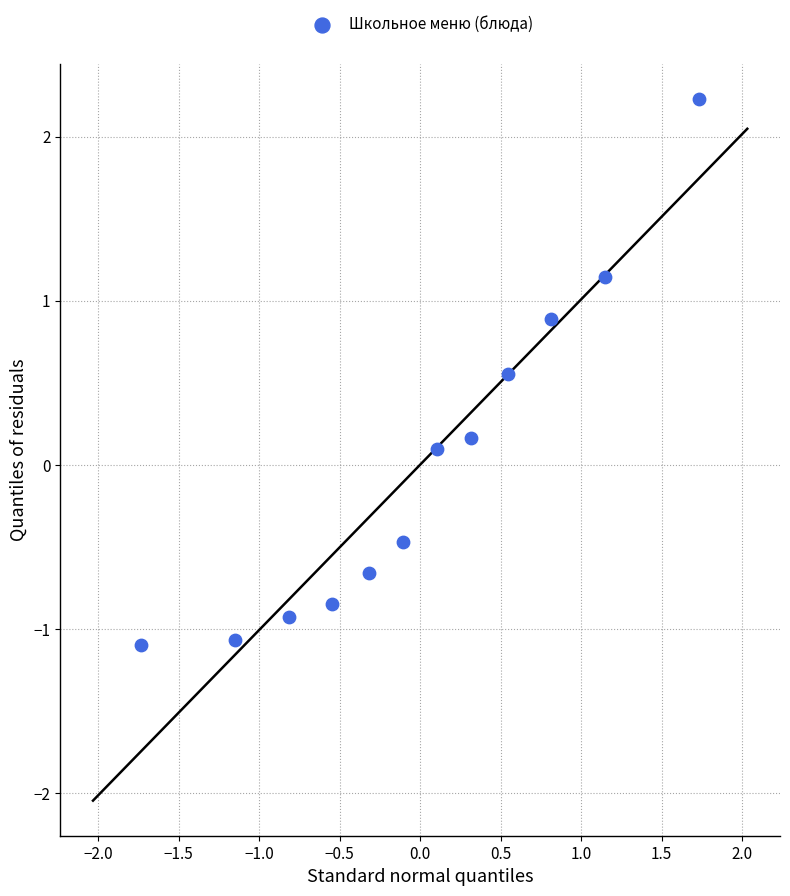

What is the range of X values (max minus min)?

3.5